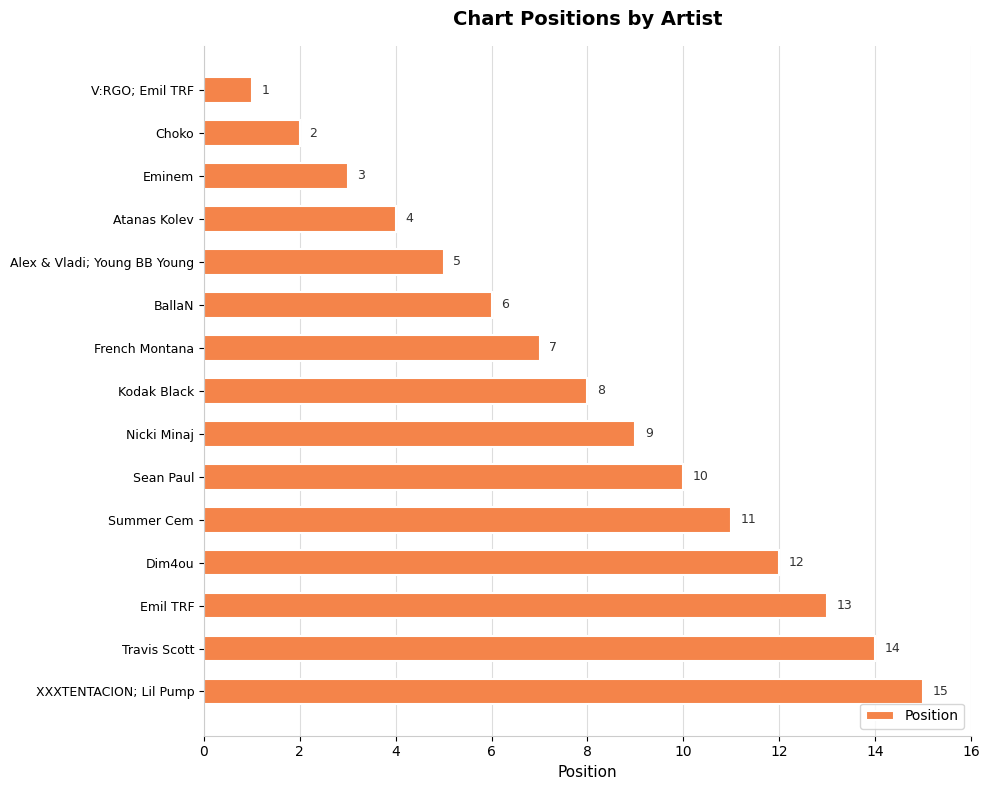

What position from the top is Atanas Kolev?

4